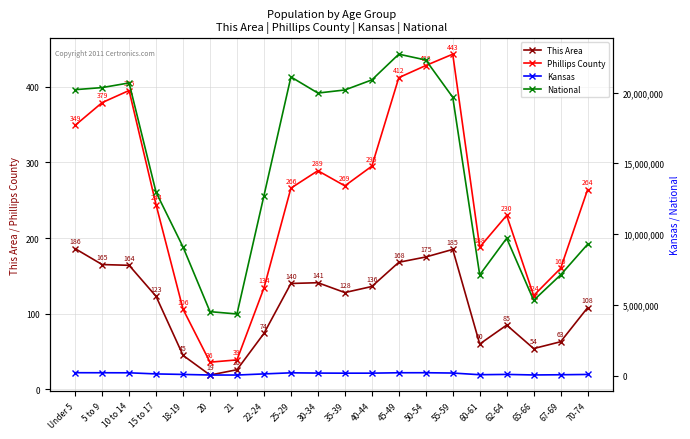

What is the lowest value of the Phillips County series?

36